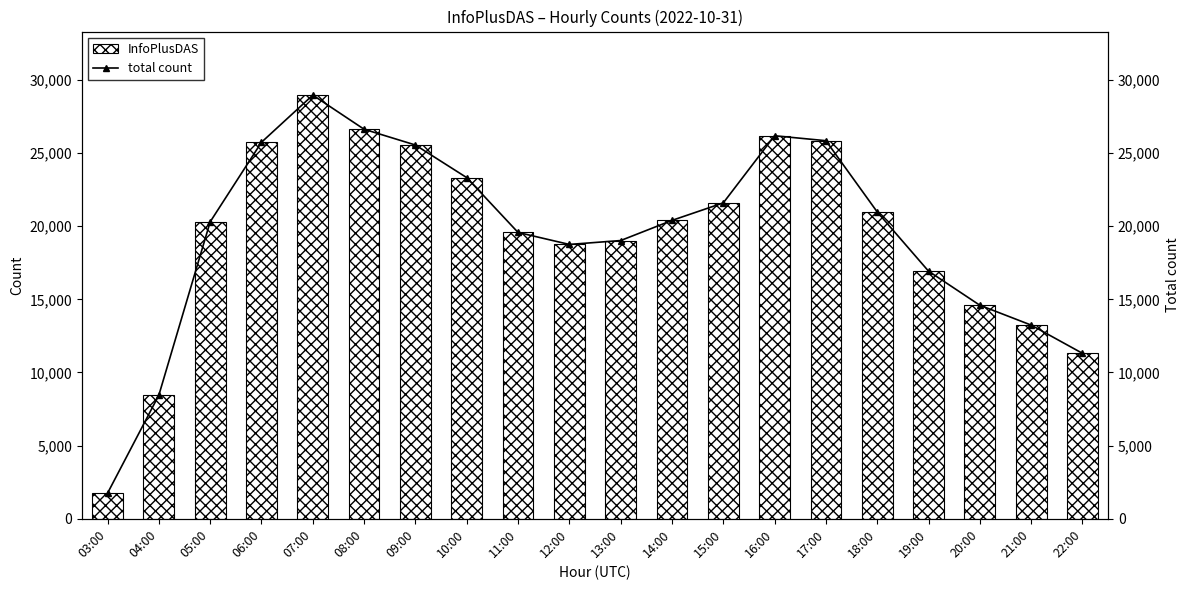

Reading right to left, what are all the values shown in this chart?

InfoPlusDAS: 11311	13241	14598	16929	20976	25845	26183	21593	20397	19020	18754	19574	23321	25550	26627	28962	25739	20299	8455	1751
total count: 11311	13241	14598	16929	20976	25845	26183	21593	20397	19020	18754	19574	23321	25550	26627	28962	25739	20299	8455	1751